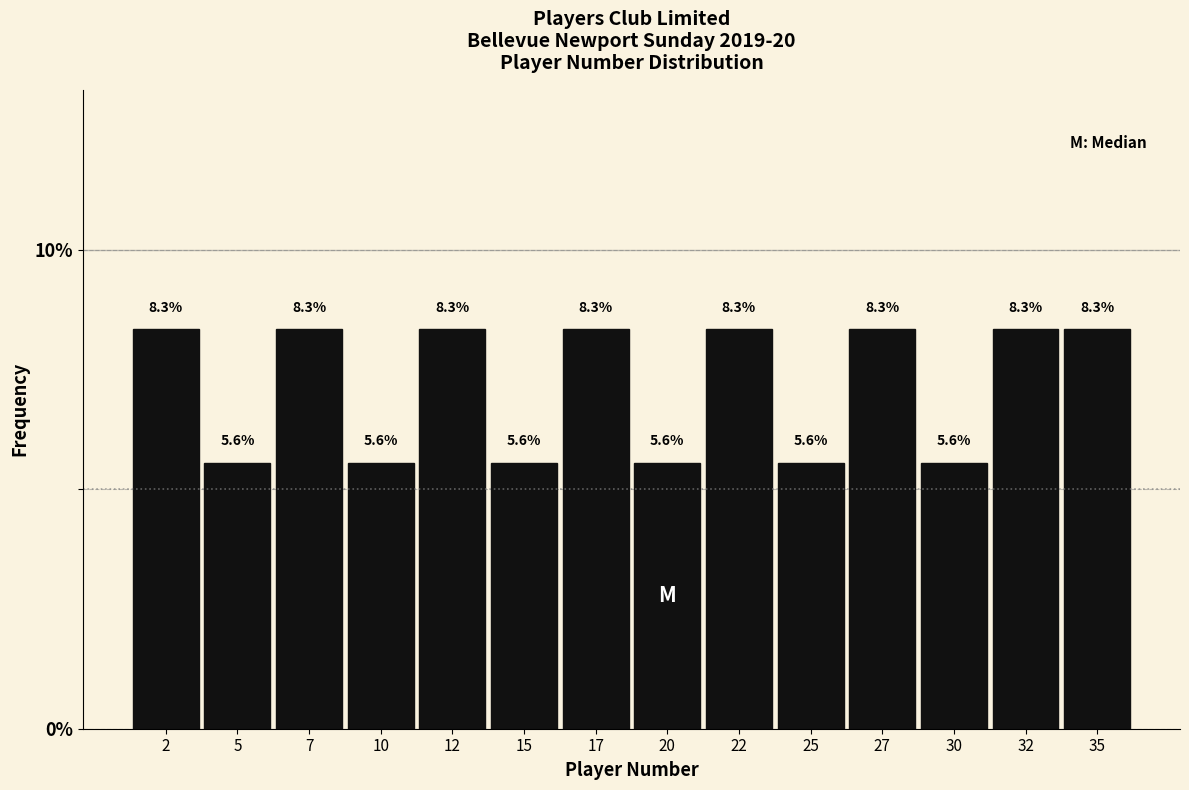

Reading left to right, list every bar in this chart as the range it spans on the x-axis followed by its height.

1.0 to 3.5: 8.3
3.5 to 6.0: 5.6
6.0 to 8.5: 8.3
8.5 to 11.0: 5.6
11.0 to 13.5: 8.3
13.5 to 16.0: 5.6
16.0 to 18.5: 8.3
18.5 to 21.0: 5.6
21.0 to 23.5: 8.3
23.5 to 26.0: 5.6
26.0 to 28.5: 8.3
28.5 to 31.0: 5.6
31.0 to 33.5: 8.3
33.5 to 36.0: 8.3